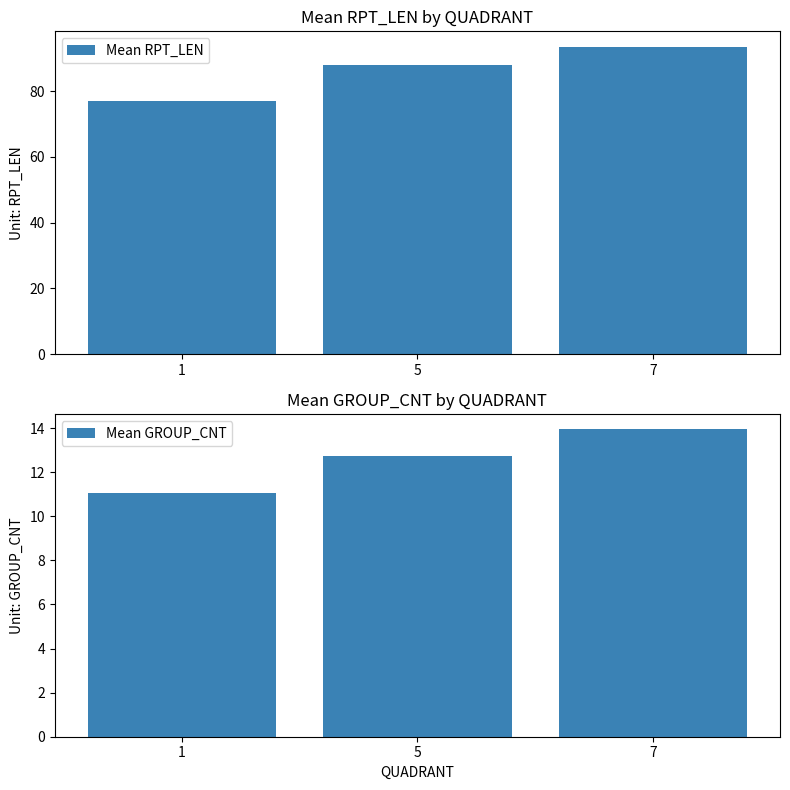

Which series changed the most between 1 and 7?

Mean RPT_LEN